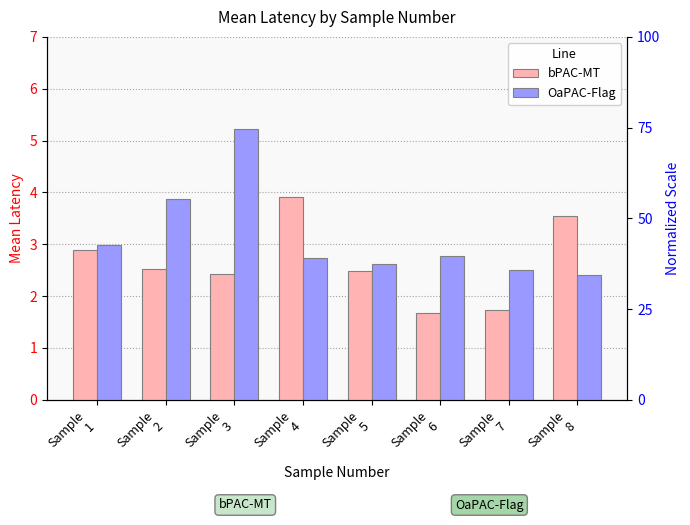

What value does the OaPAC-Flag series have at Sample
5?

2.6